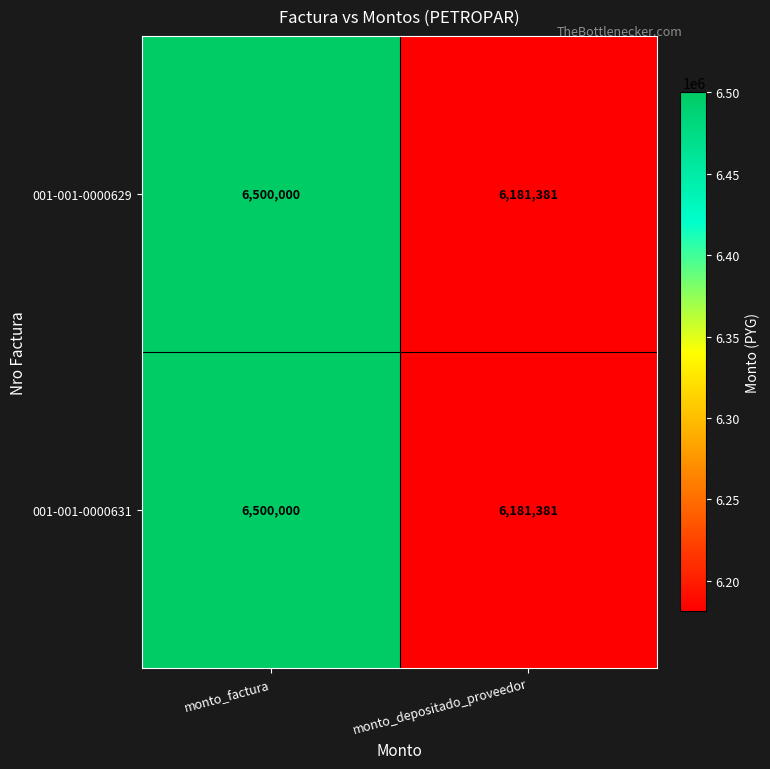

What is the greatest value displayed?

6500000